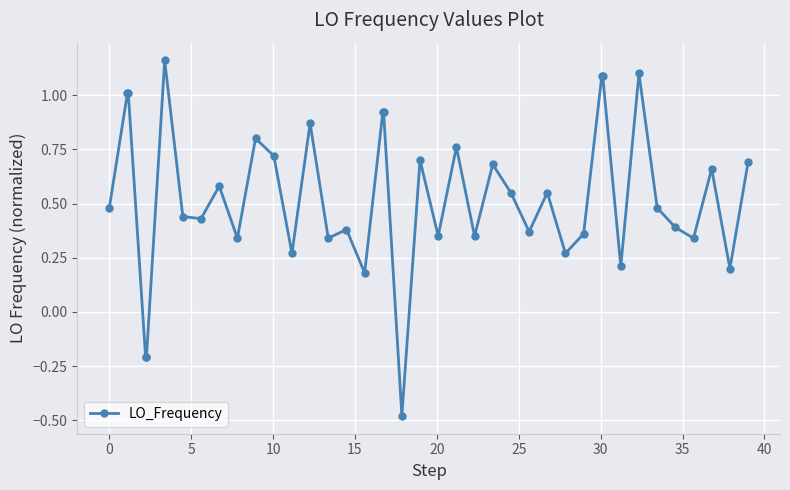

What is the sum of all values?

21.1